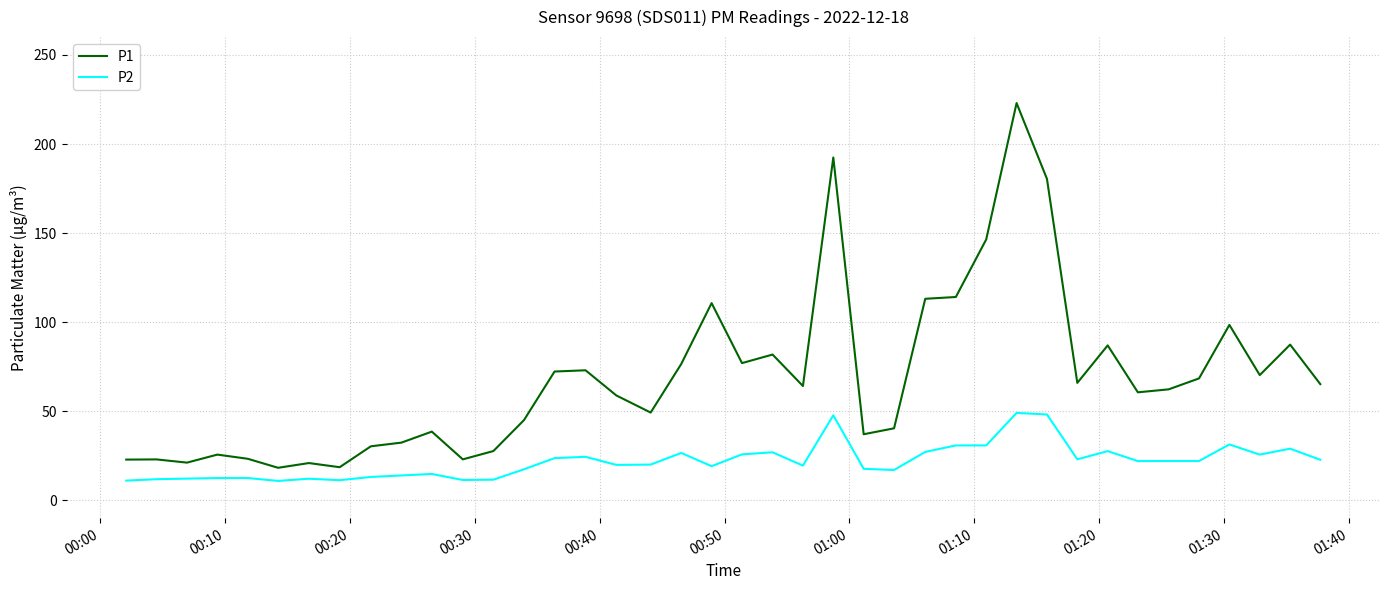

True or false: P1 and P2 intersect in this chart.

False